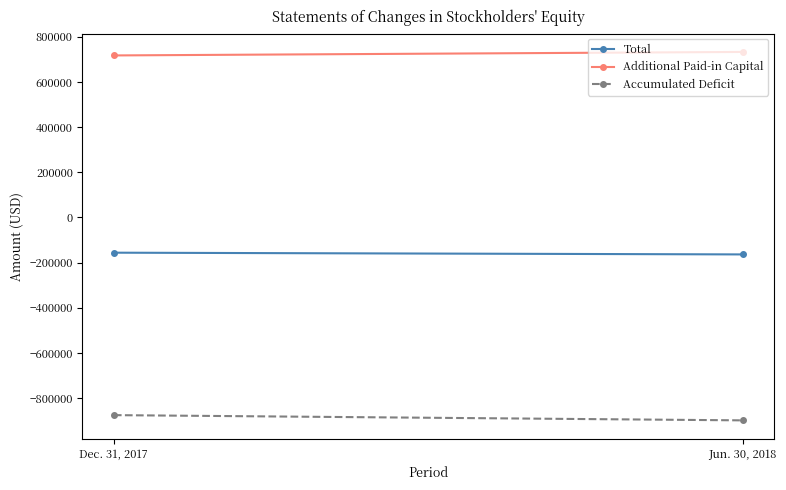

List the labels in order of Accumulated Deficit value, smallest first.

Jun. 30, 2018, Dec. 31, 2017